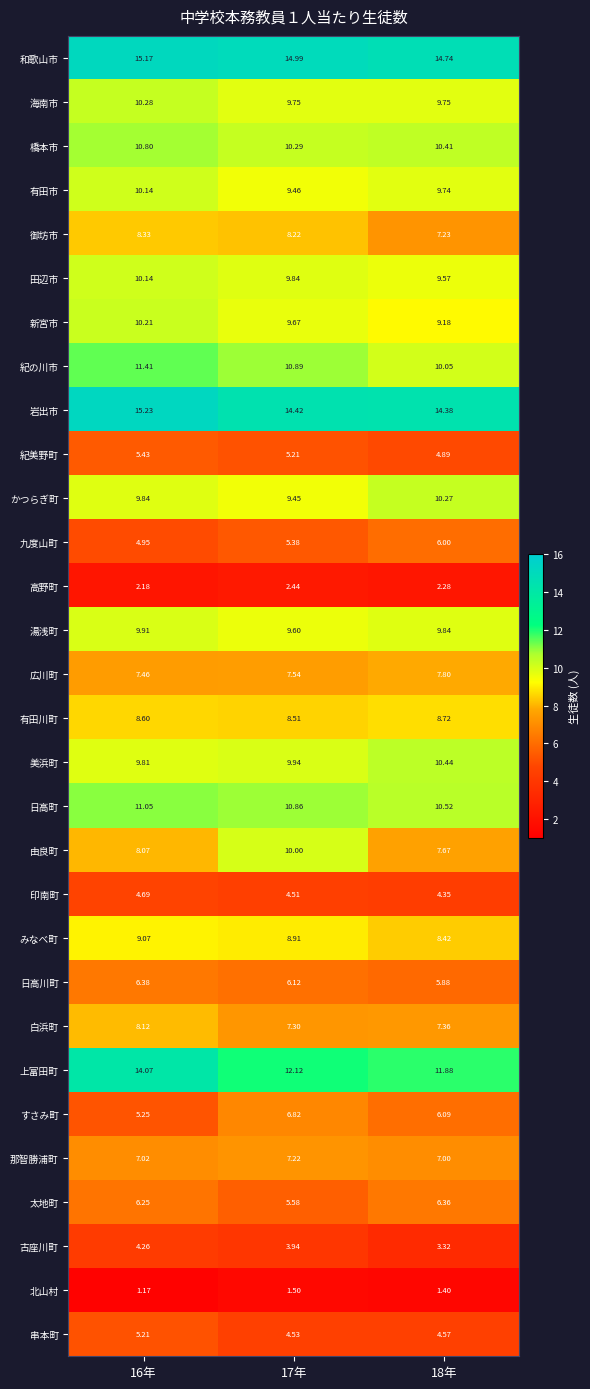

Which series has the largest total across all categories?

和歌山市